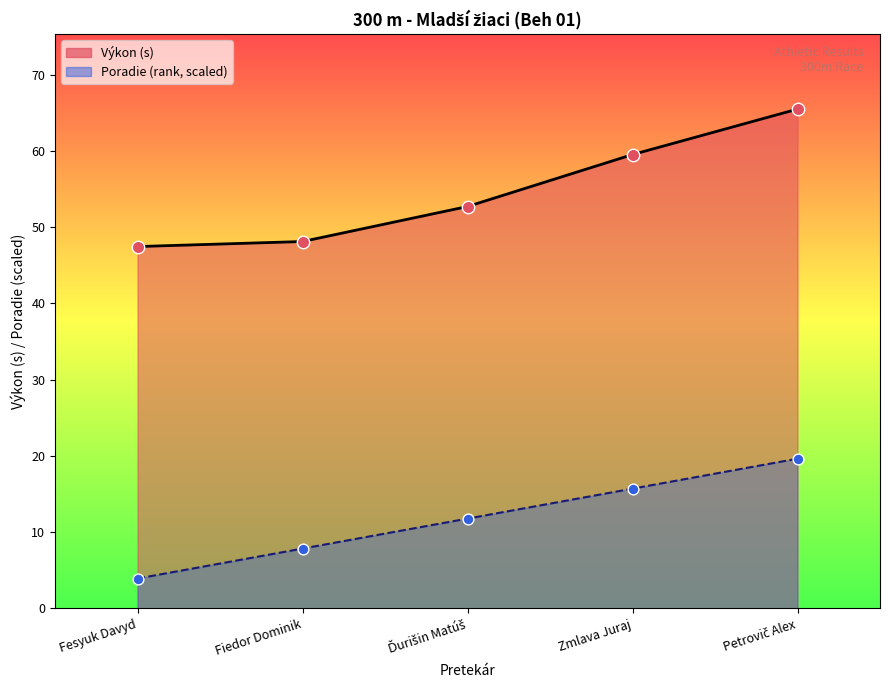

Which series contains the highest Y value?

Výkon